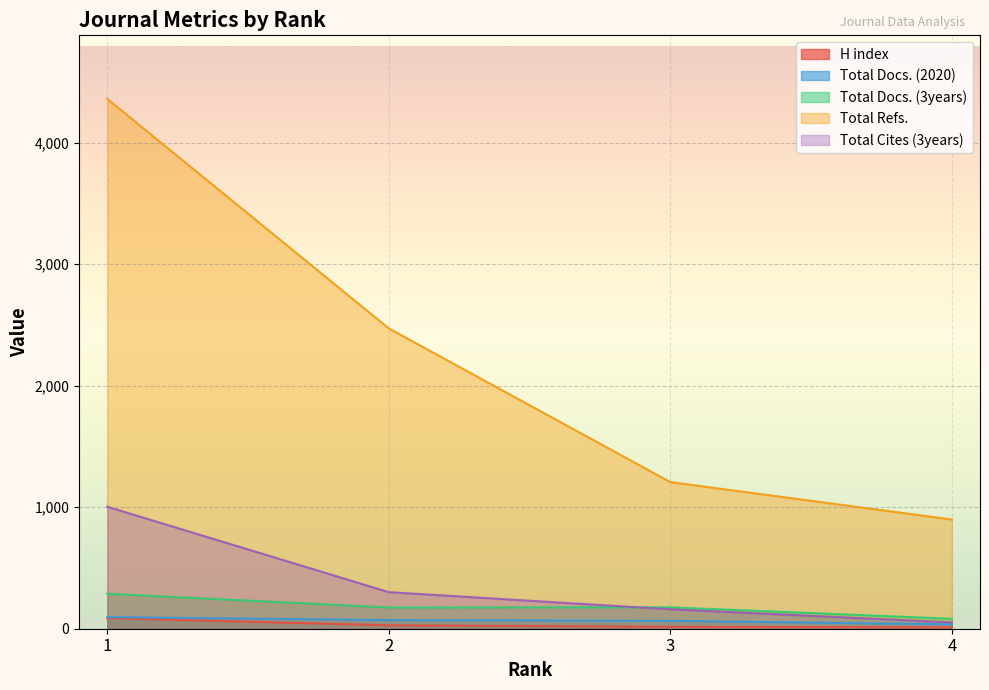

Is it true that Total Cites (3years) equals 32 at 4?

False